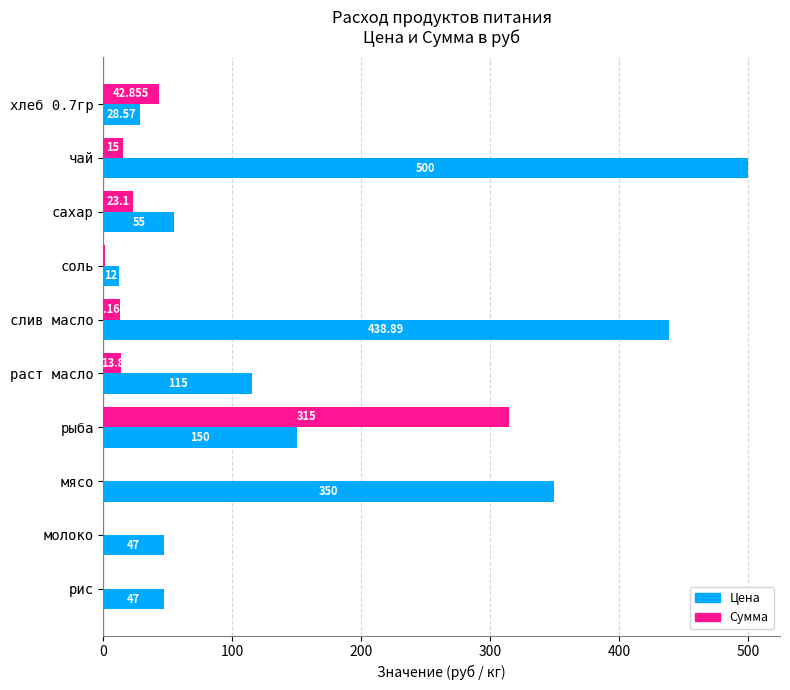

At which category is the sum across all series the highest?

чай